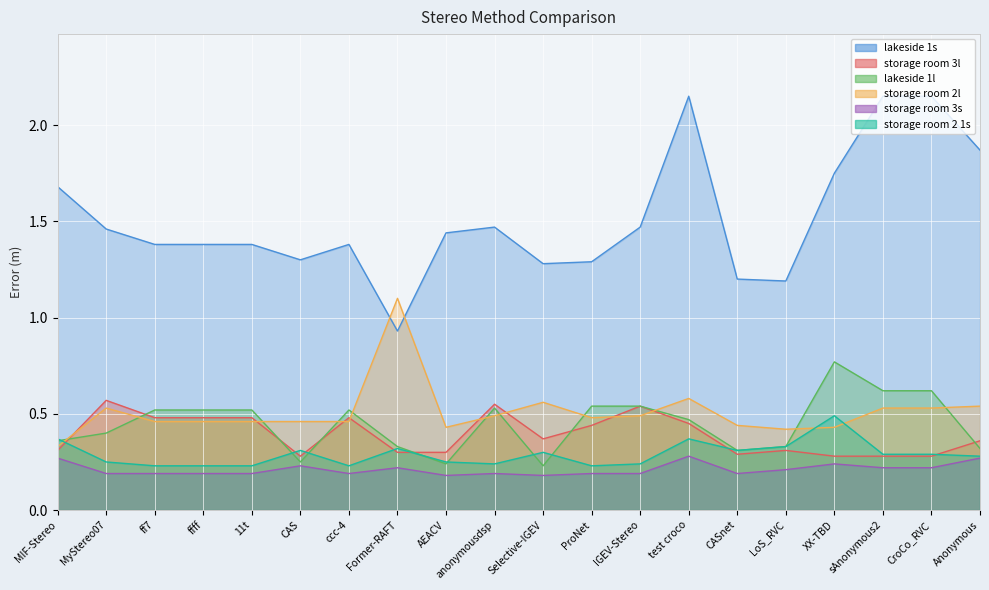

Count the storage room 2l values in the range 0 to 1.

19